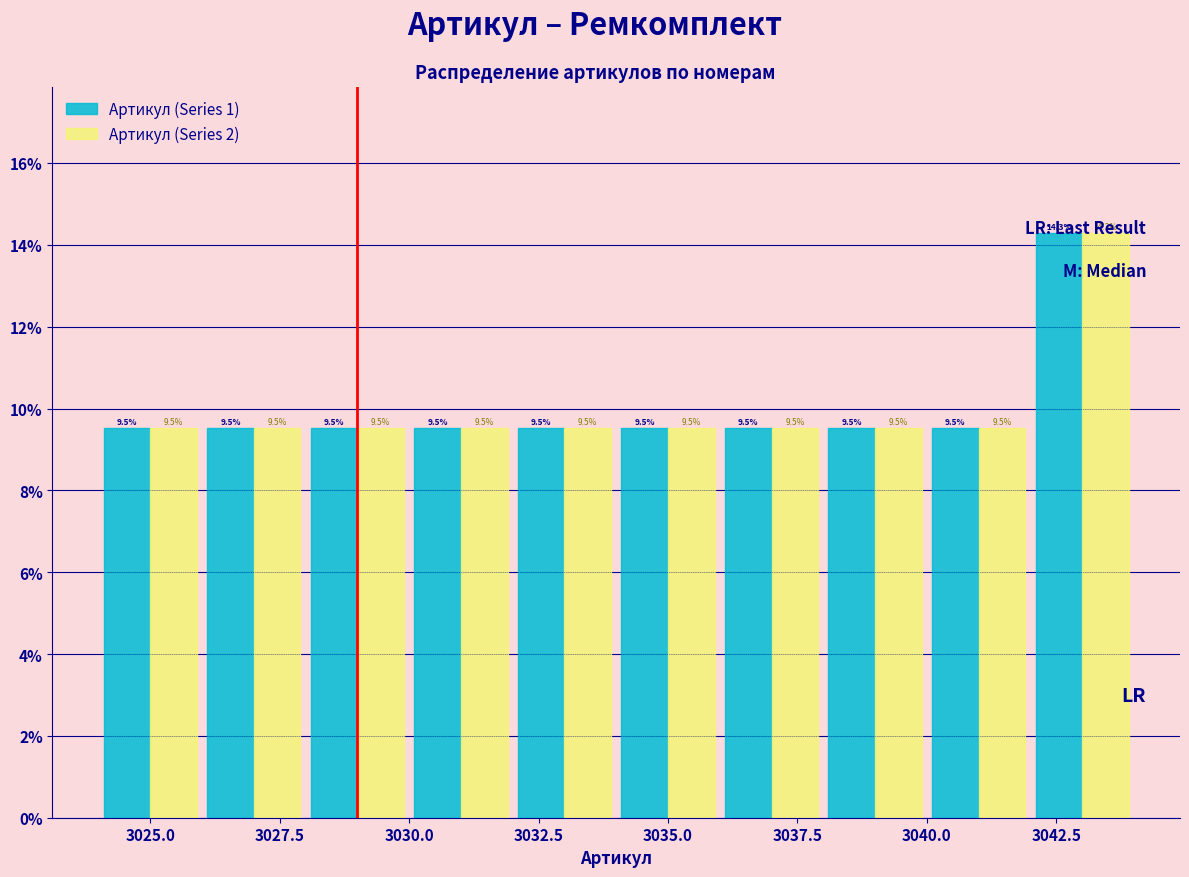

Reading left to right, transcribe this chart: for each range on the x-axis, give the height of each series' bar.

3024 to 3026: Артикул (Series 1)=9.5	Артикул (Series 2)=9.5
3026 to 3028: Артикул (Series 1)=9.5	Артикул (Series 2)=9.5
3028 to 3030: Артикул (Series 1)=9.5	Артикул (Series 2)=9.5
3030 to 3032: Артикул (Series 1)=9.5	Артикул (Series 2)=9.5
3032 to 3034: Артикул (Series 1)=9.5	Артикул (Series 2)=9.5
3034 to 3036: Артикул (Series 1)=9.5	Артикул (Series 2)=9.5
3036 to 3038: Артикул (Series 1)=9.5	Артикул (Series 2)=9.5
3038 to 3040: Артикул (Series 1)=9.5	Артикул (Series 2)=9.5
3040 to 3042: Артикул (Series 1)=9.5	Артикул (Series 2)=9.5
3042 to 3044: Артикул (Series 1)=14.3	Артикул (Series 2)=14.3